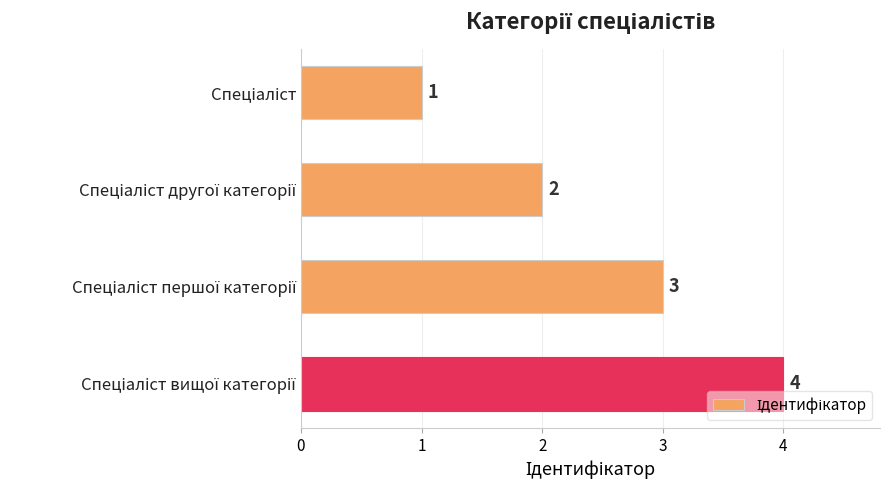

What is the smallest value displayed?

1